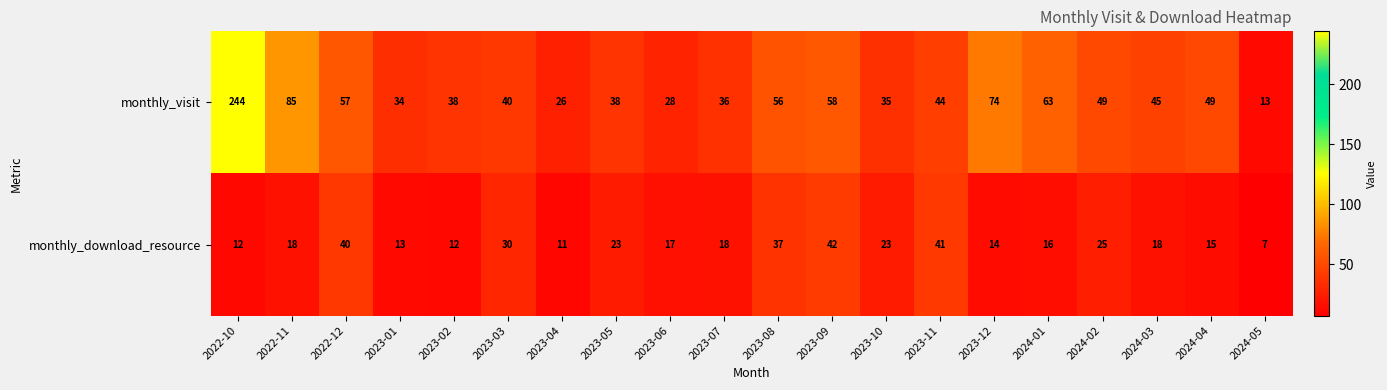

Which series has the largest total across all categories?

monthly_visit